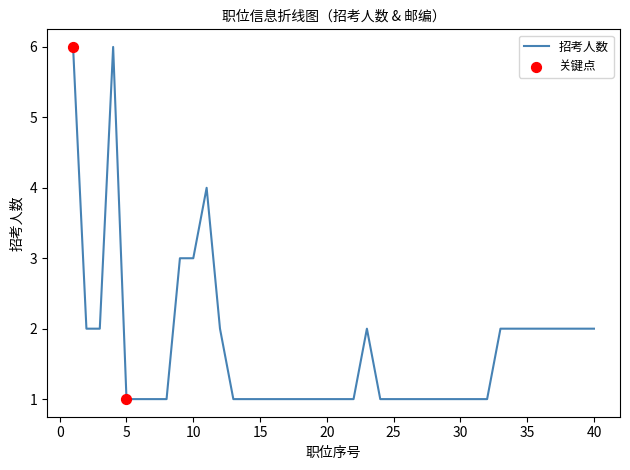

What is the difference between the maximum and minimum values?

5